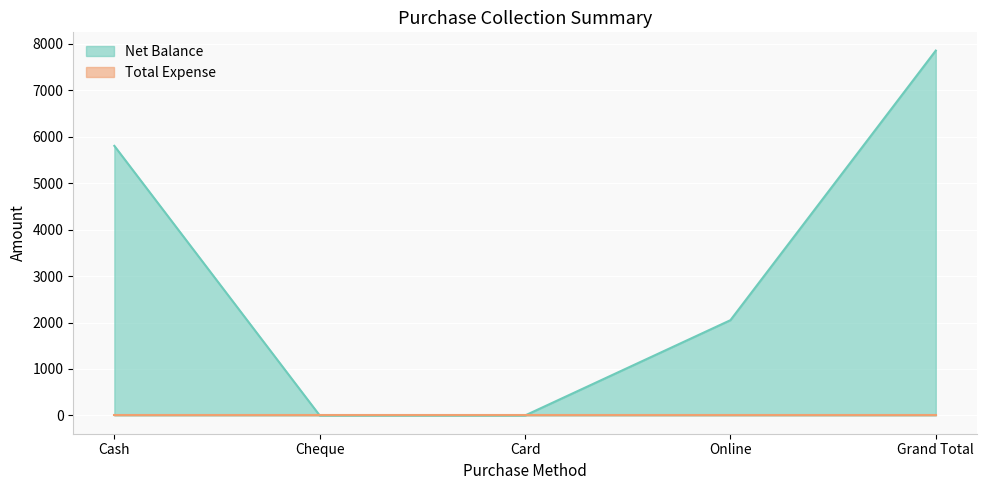

Is it true that the value at Card is 0?

True